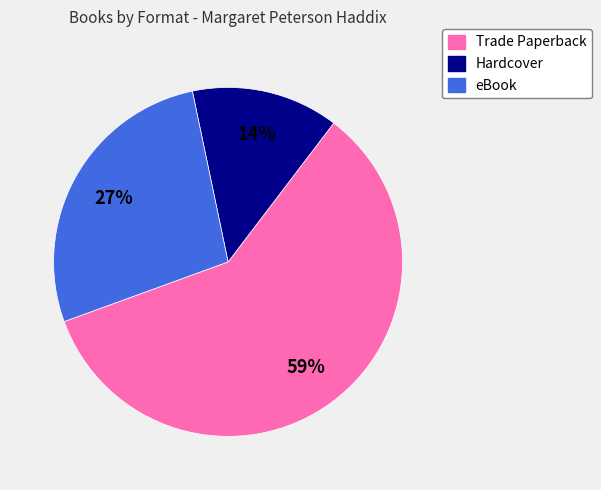

How many slices are in this pie chart?

3